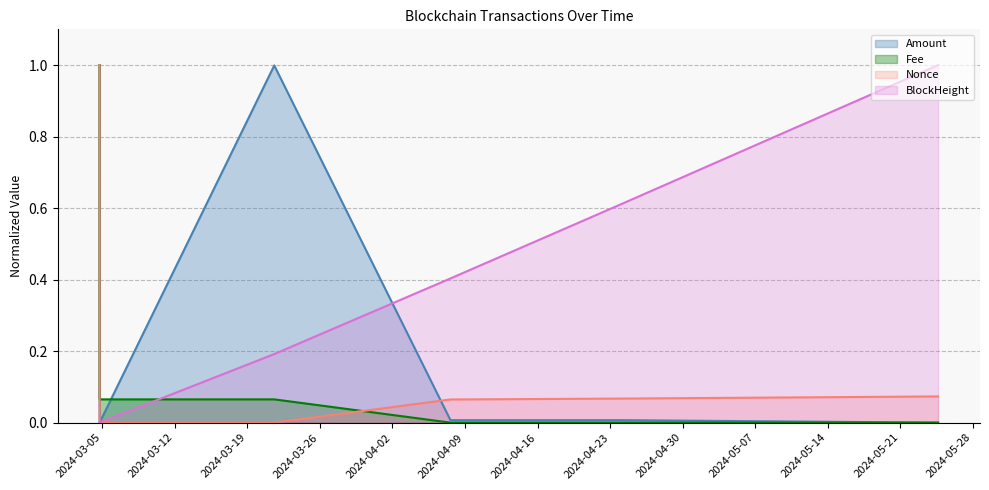

At how many categories does at least one series exceed 0?

6